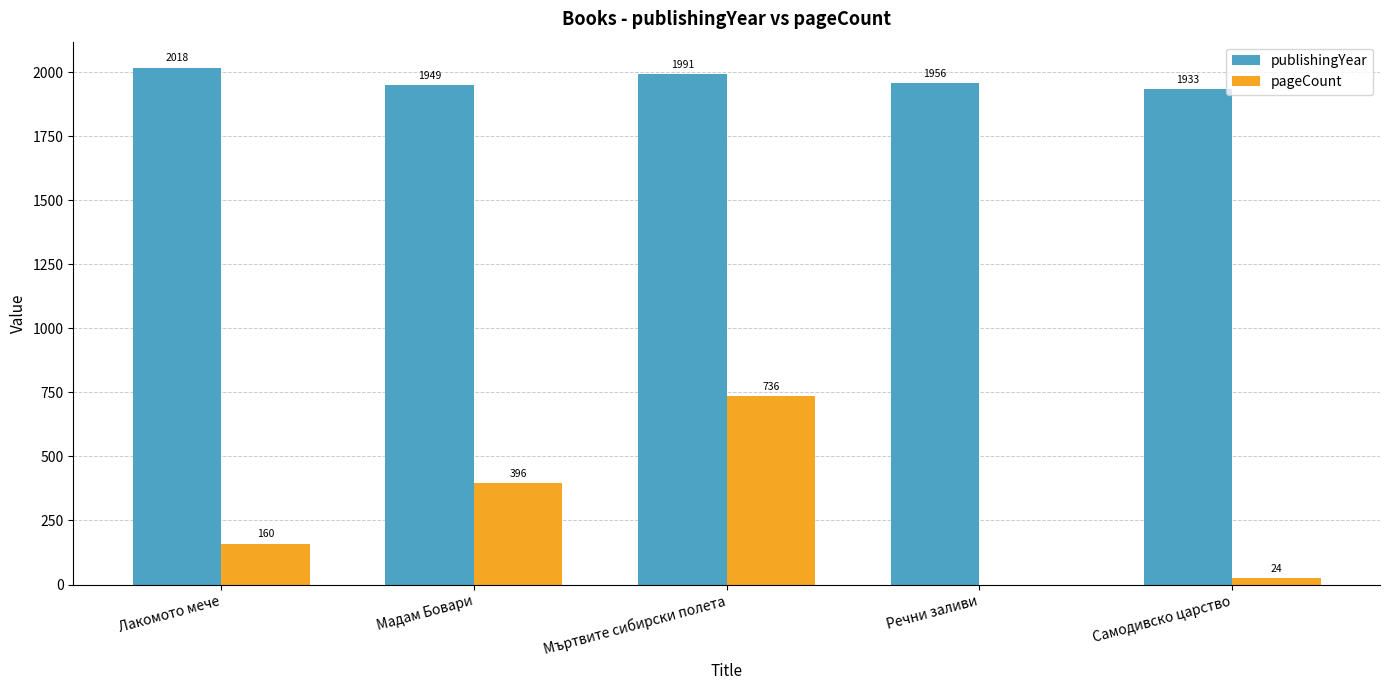

Which label corresponds to the largest value in the chart?

Лакомото мече